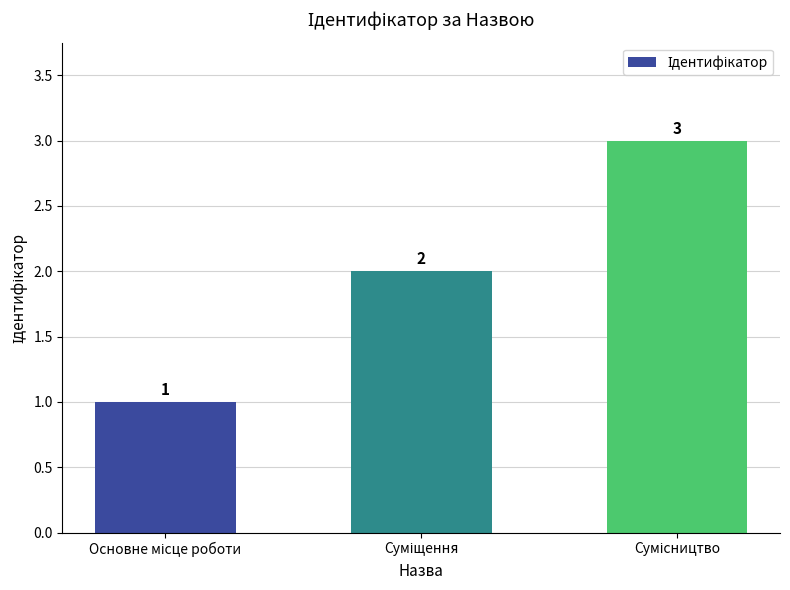

How many values are between 1 and 3?

3